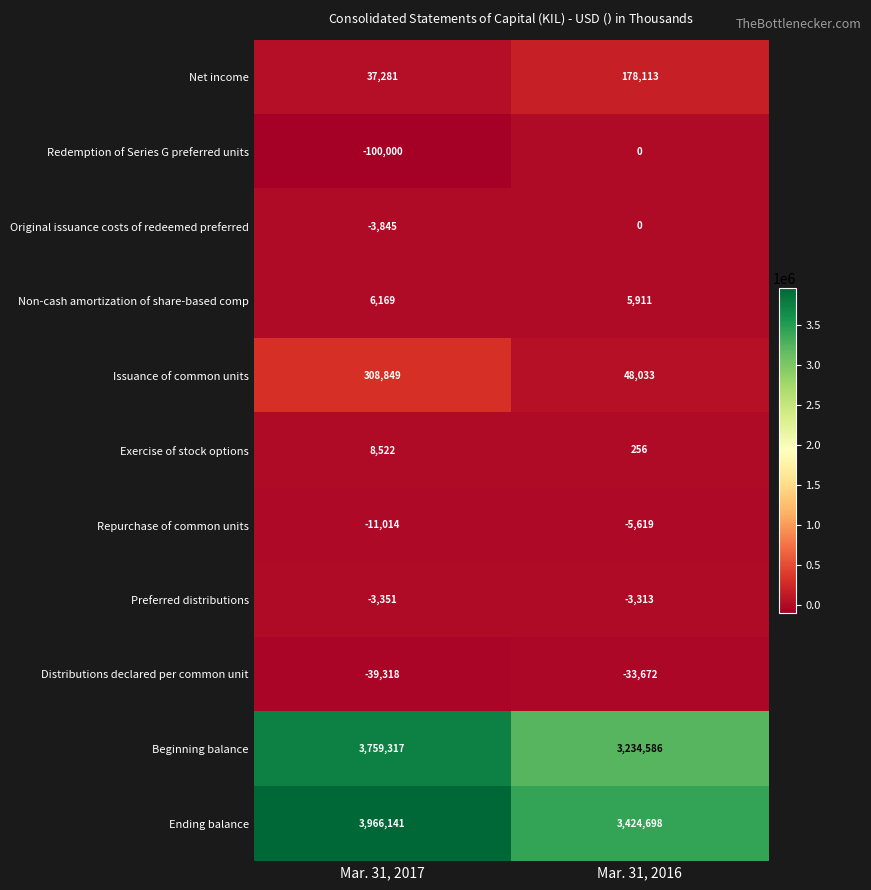

Reading left to right, transcribe all the data shown in this chart.

Net income: Mar. 31, 2017=37281	Mar. 31, 2016=178113
Redemption of Series G preferred units: Mar. 31, 2017=-100000	Mar. 31, 2016=0
Original issuance costs of redeemed preferred: Mar. 31, 2017=-3845	Mar. 31, 2016=0
Non-cash amortization of share-based comp: Mar. 31, 2017=6169	Mar. 31, 2016=5911
Issuance of common units: Mar. 31, 2017=308849	Mar. 31, 2016=48033
Exercise of stock options: Mar. 31, 2017=8522	Mar. 31, 2016=256
Repurchase of common units: Mar. 31, 2017=-11014	Mar. 31, 2016=-5619
Preferred distributions: Mar. 31, 2017=-3351	Mar. 31, 2016=-3313
Distributions declared per common unit: Mar. 31, 2017=-39318	Mar. 31, 2016=-33672
Beginning balance: Mar. 31, 2017=3759317	Mar. 31, 2016=3234586
Ending balance: Mar. 31, 2017=3966141	Mar. 31, 2016=3424698